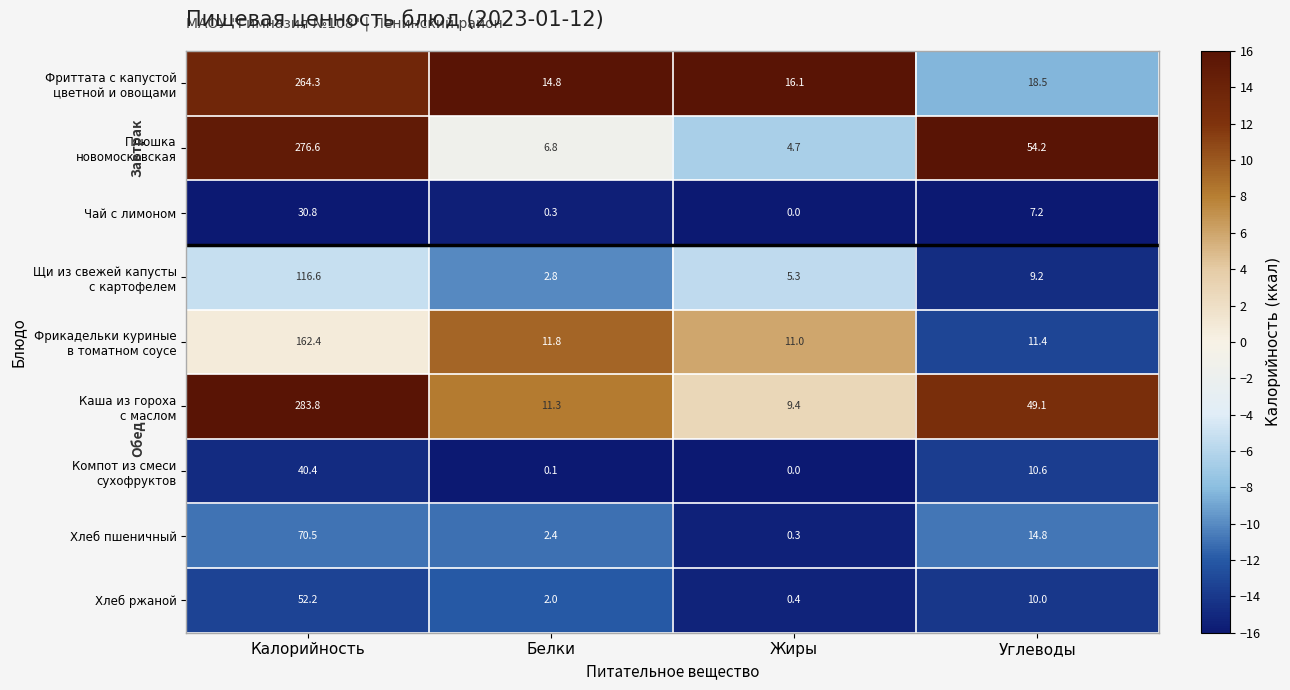

What is the difference between the maximum and minimum values in the Чай с лимоном series?

30.8